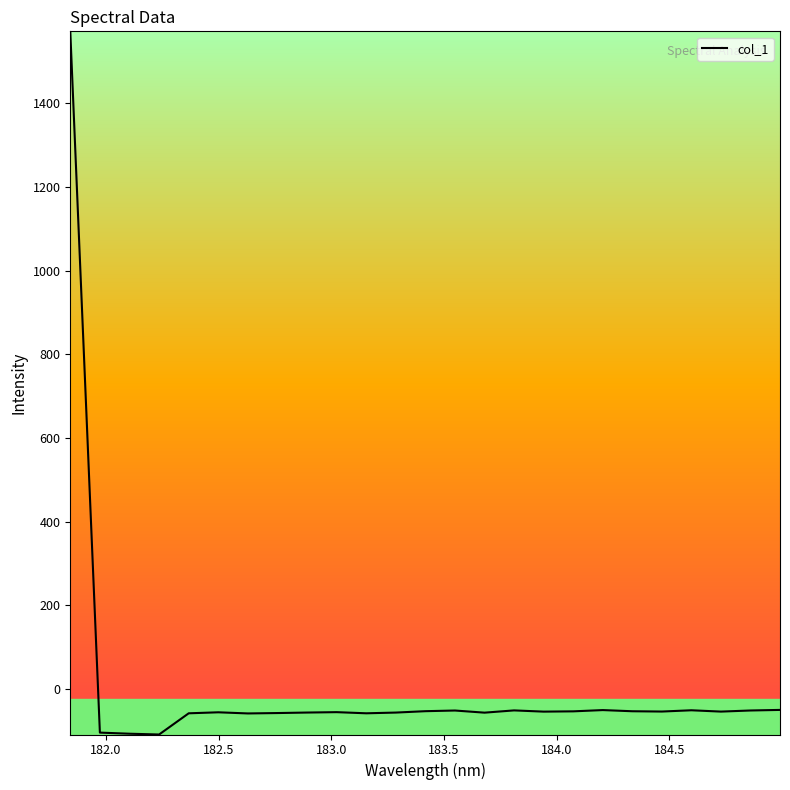

What is the difference between the maximum and minimum values?

1680.9